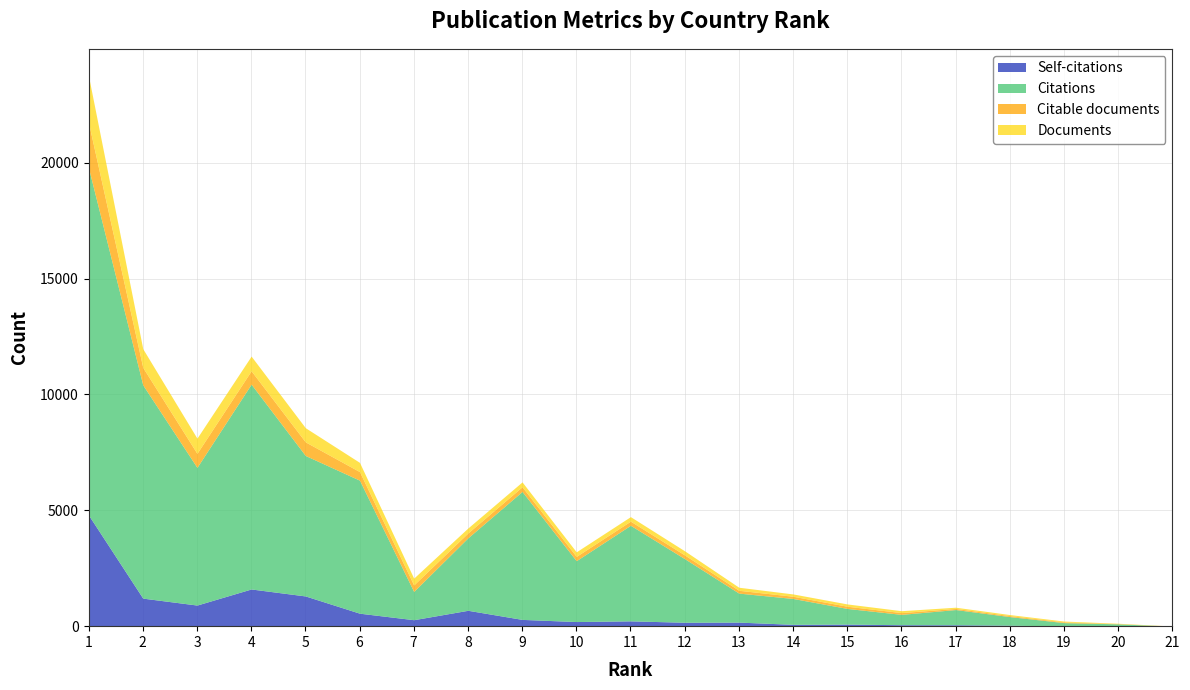

What is the sum of the Self-citations values at 1 and 5?

6096